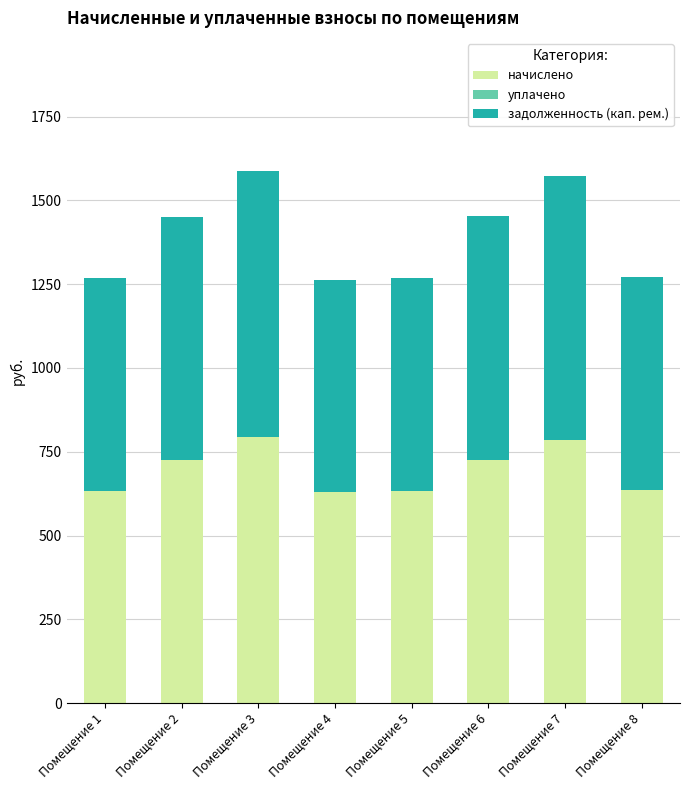

How many bars are there in total?

8